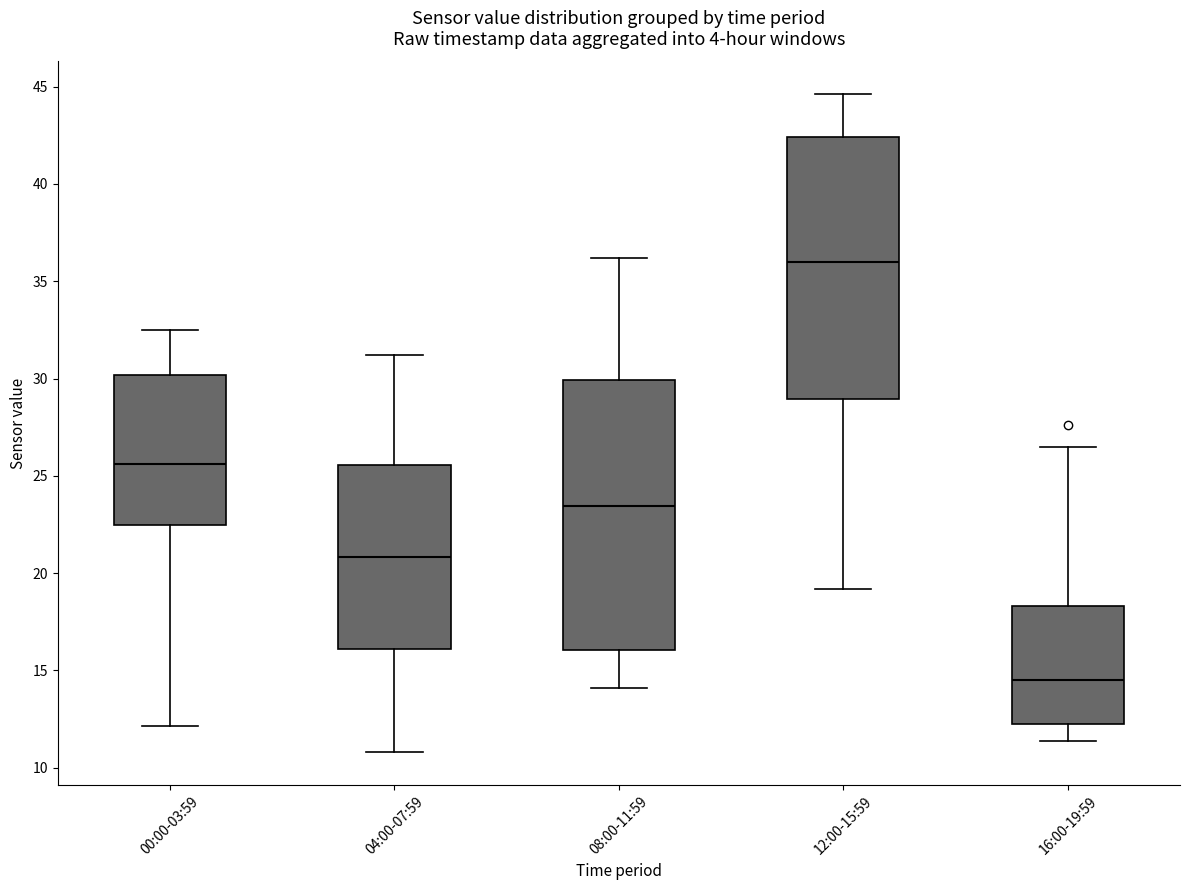

Reading left to right, transcribe this box plot: for each box, give where its median line is, the range the box spans, and where its two whiskers end, as read against the y-axis. The values are not printed on the chart, so give them approximately, as read against the axis.

00:00-03:59: median 25.5, box 22.5 to 30.0, whiskers 12.0 to 32.5
04:00-07:59: median 21.0, box 16.0 to 25.5, whiskers 11.0 to 31.0
08:00-11:59: median 23.5, box 16.0 to 30.0, whiskers 14.0 to 36.0
12:00-15:59: median 36.0, box 29.0 to 42.5, whiskers 19.0 to 44.5
16:00-19:59: median 14.5, box 12.5 to 18.5, whiskers 11.5 to 26.5